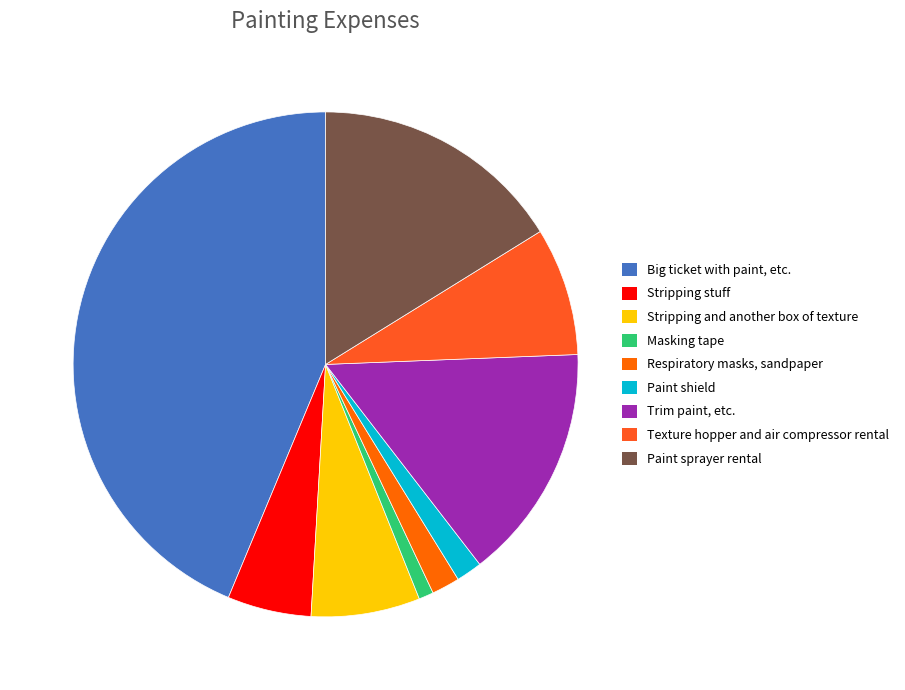

Which slice is the largest?

Big ticket with paint, etc.